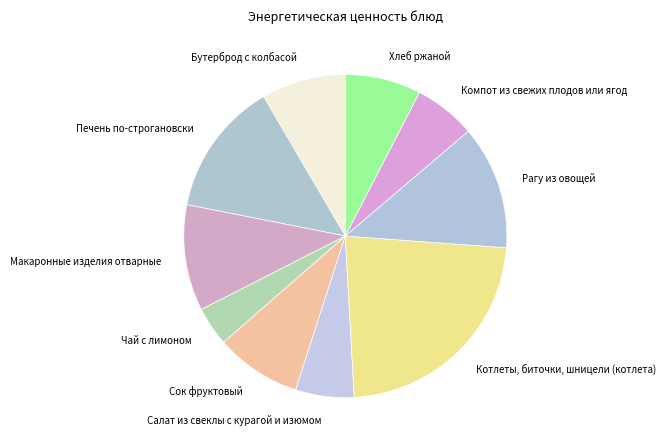

Does Бутерброд с колбасой represent more than half of the total?

No